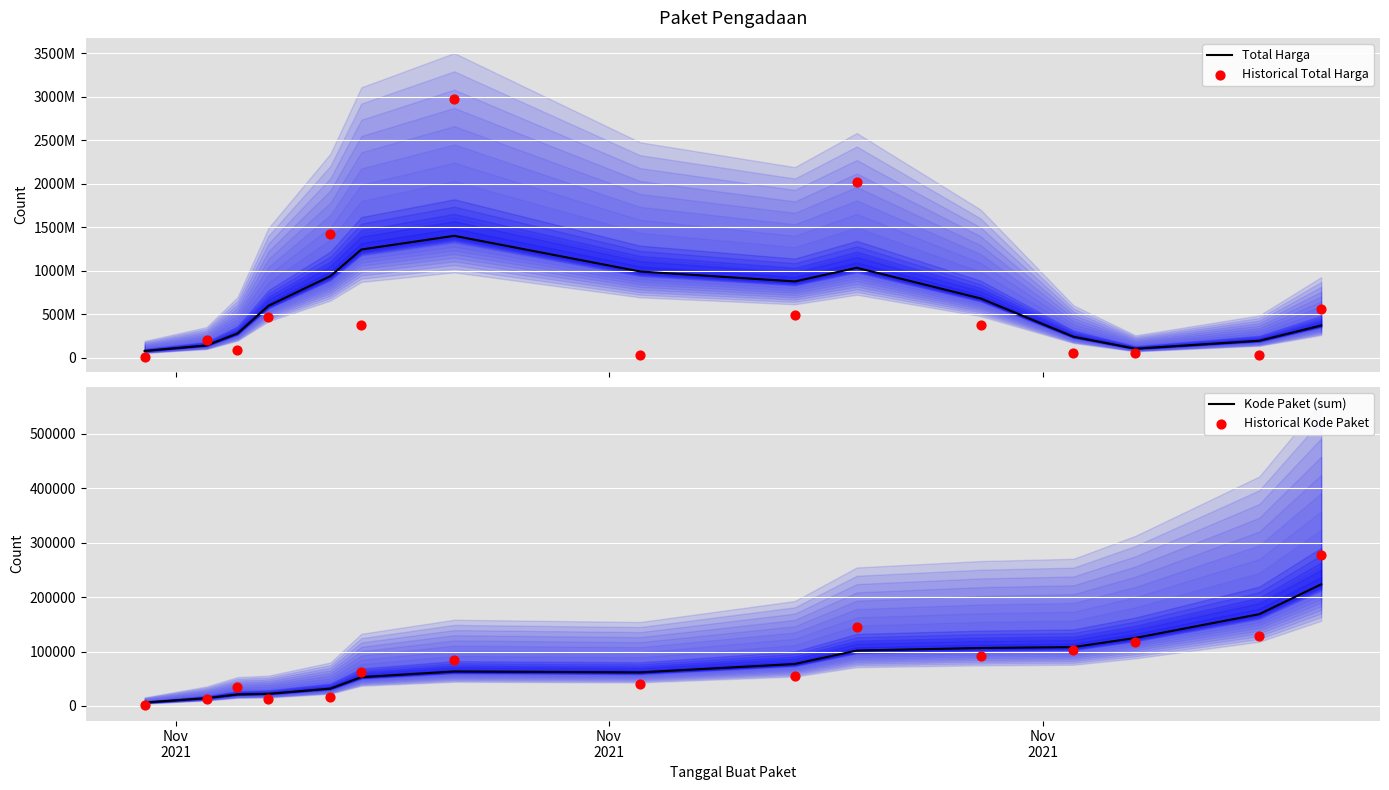

What is the maximum value for Kode Paket (sum)?

223341.2